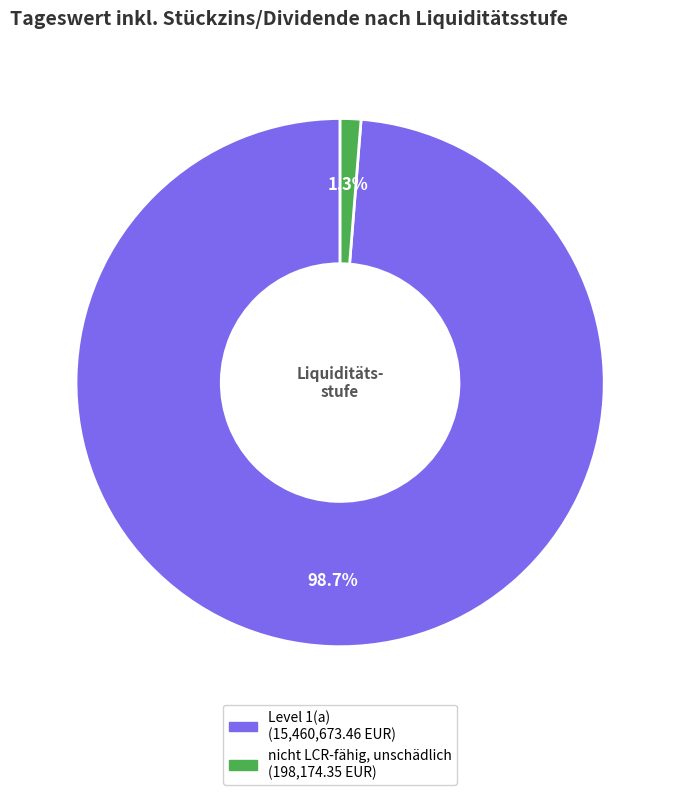

Which has a higher value, Level 1(a) or nicht LCR-fähig, unschädlich?

Level 1(a)